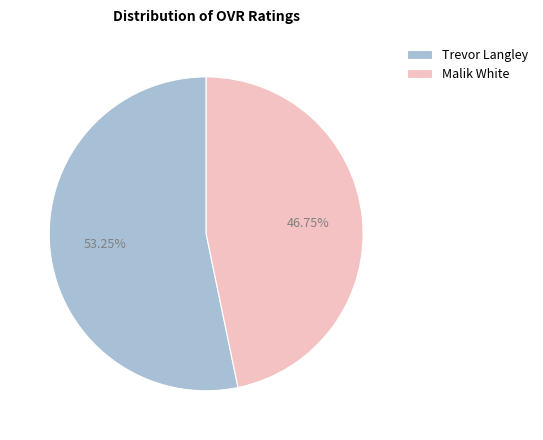

Between Trevor Langley and Malik White, which is larger?

Trevor Langley